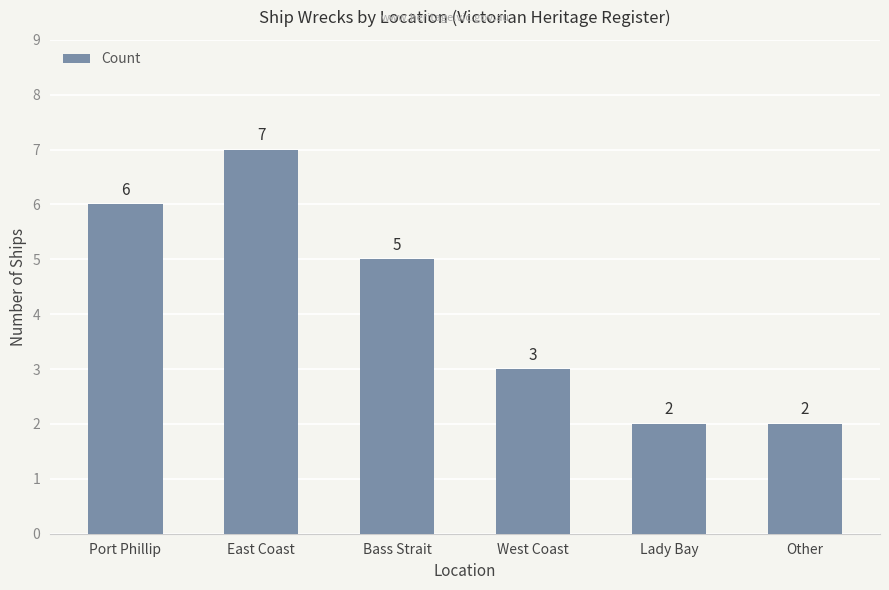

Which label corresponds to the largest value in the chart?

East Coast